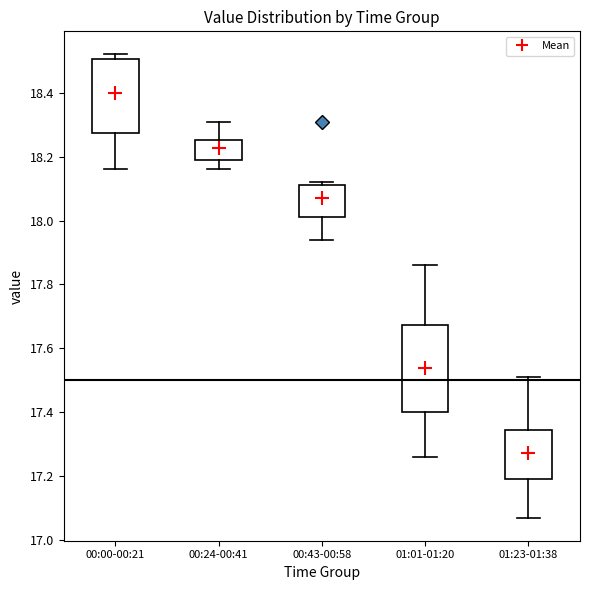

Reading left to right, transcribe this box plot: for each box, give where its median line is, the range the box spans, and where its two whiskers end, as read against the y-axis. The values are not printed on the chart, so give them approximately, as read against the axis.

00:00-00:21: median 18.48, box 18.28 to 18.50, whiskers 18.16 to 18.52
00:24-00:41: median 18.24, box 18.20 to 18.26, whiskers 18.16 to 18.32
00:43-00:58: median 18.04, box 18.02 to 18.12, whiskers 17.94 to 18.12 (just above the box's upper edge)
01:01-01:20: median 17.50, box 17.40 to 17.68, whiskers 17.26 to 17.86
01:23-01:38: median 17.24, box 17.20 to 17.34, whiskers 17.08 to 17.52